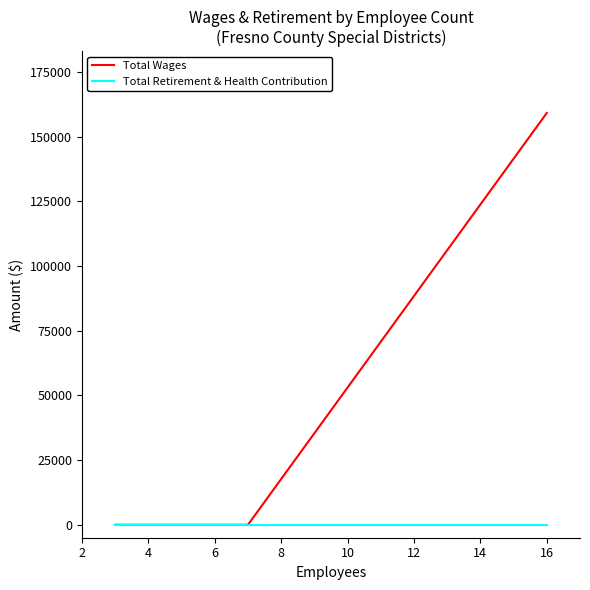

Is the value of Total Retirement & Health Contribution at 2 greater than the value of Total Wages at 8?

No